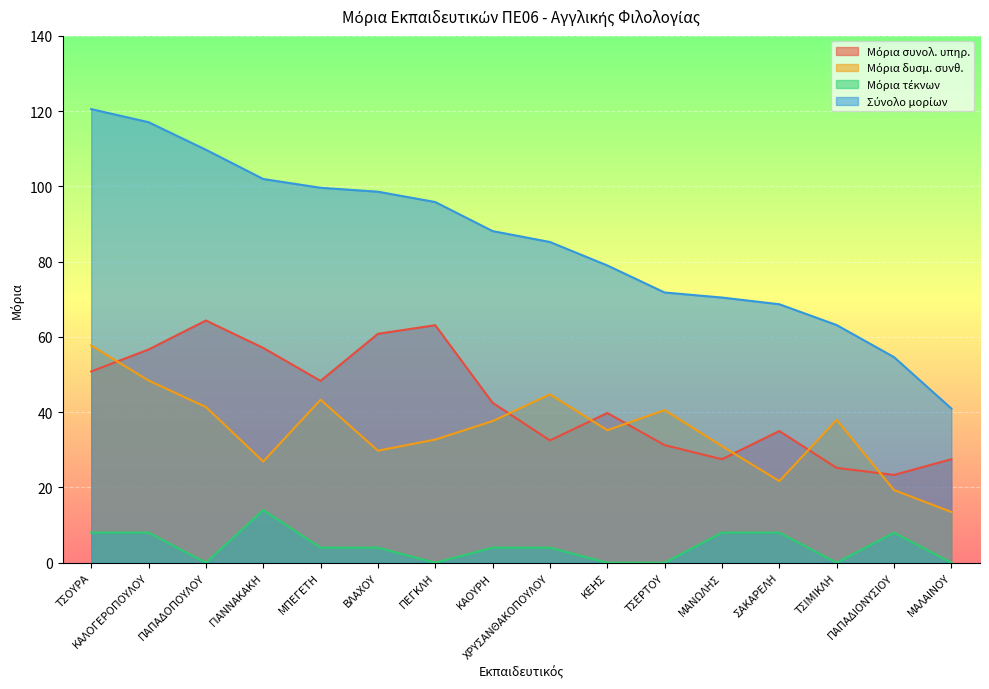

What position from the left is ΠΑΠΑΔΟΠΟΥΛΟΥ?

3